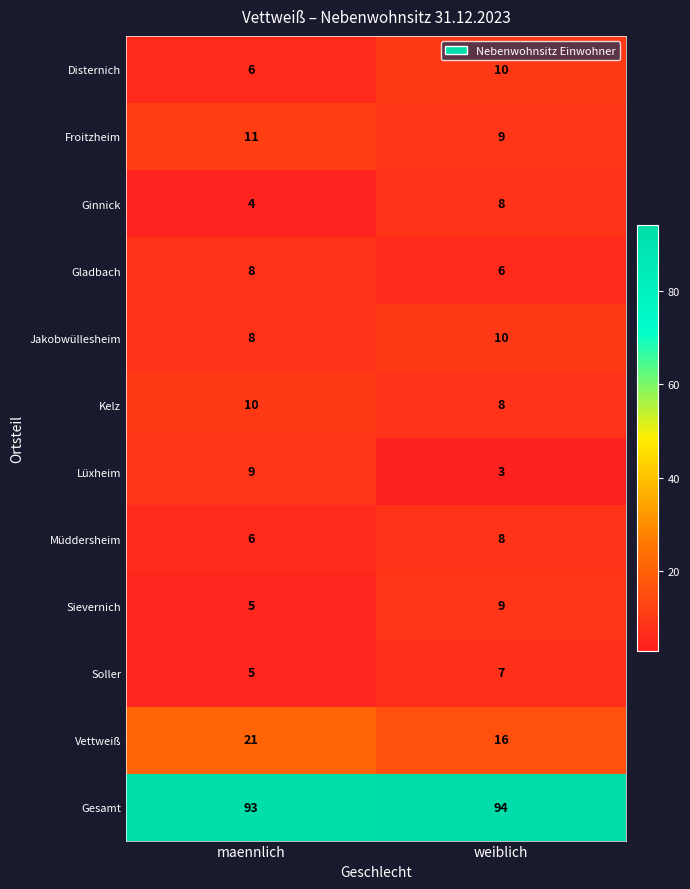

How many distinct data groups are displayed?

12